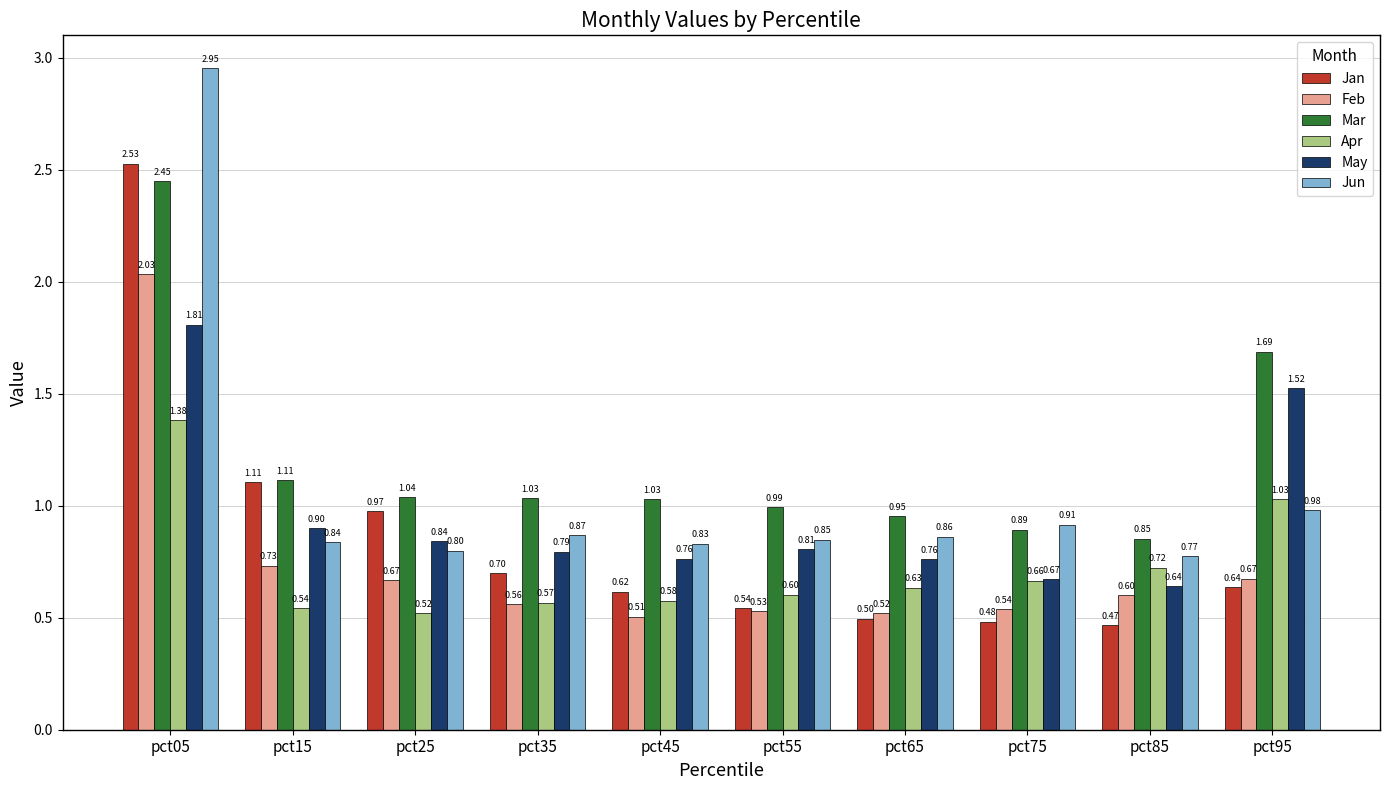

How many Feb values are between 0 and 1?

9